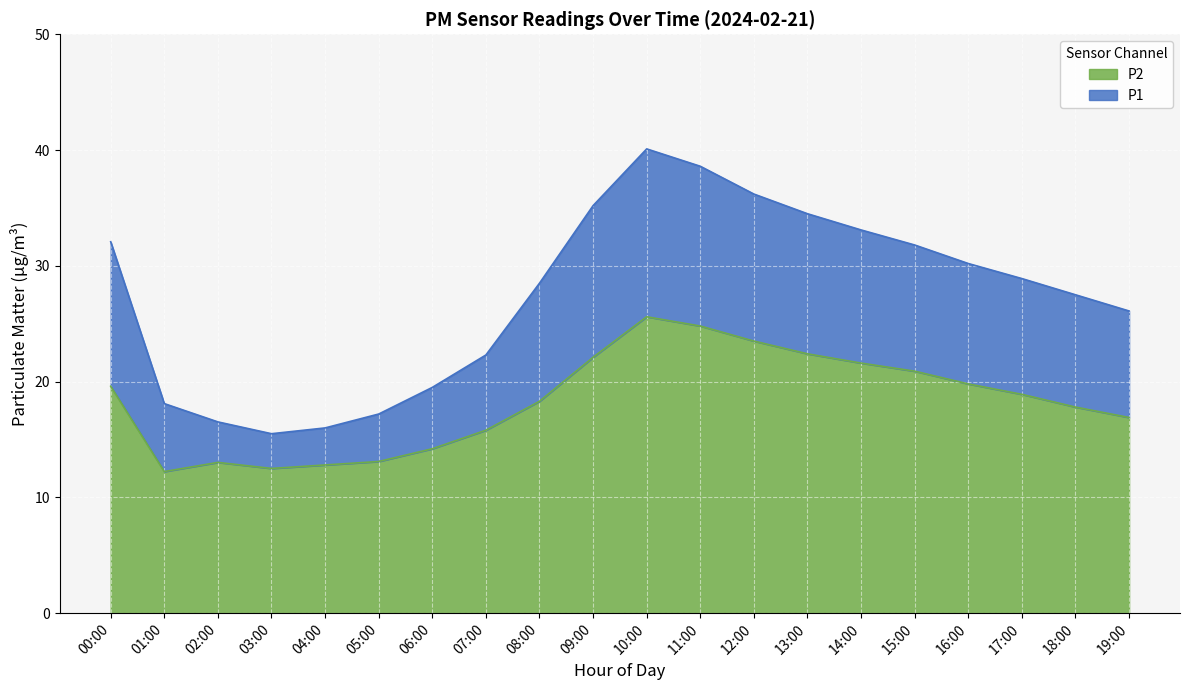

What is the difference between the maximum and second lowest values in the P2 series?

13.1